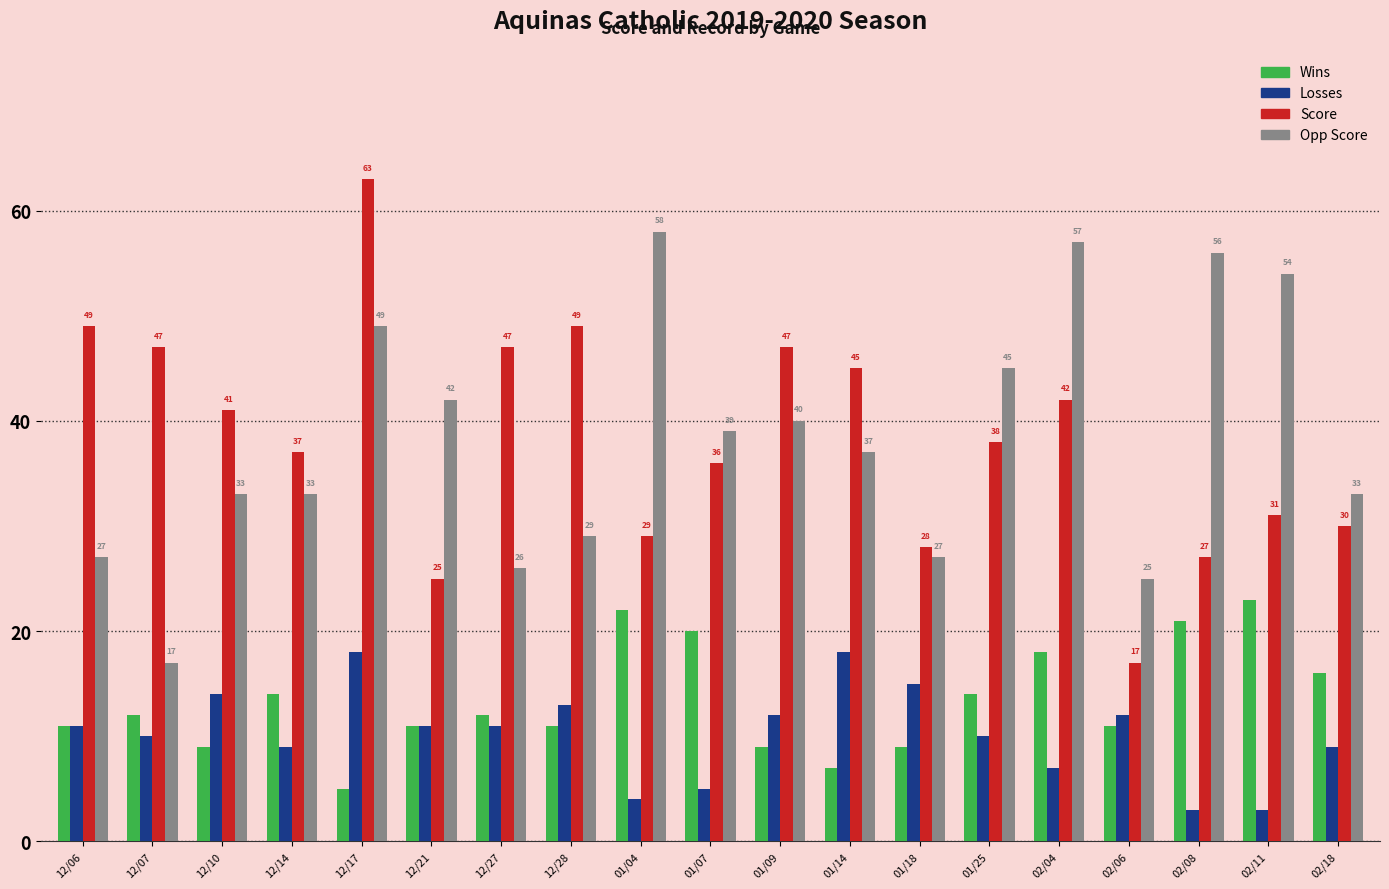

Which category has the highest value in the Score series?

12/17